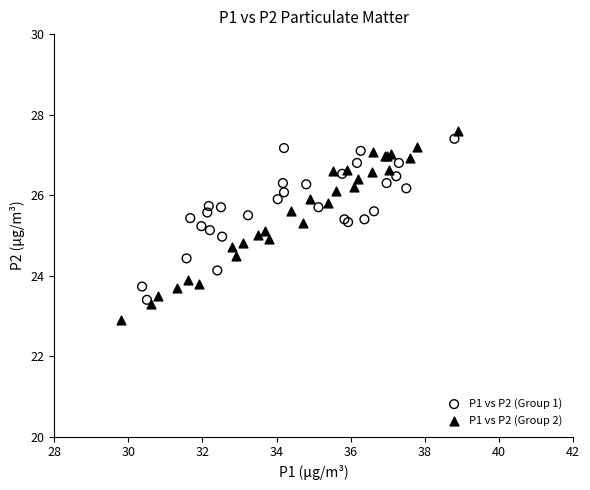

Which series reaches the minimum Y coordinate?

P1 vs P2 (Group 2)